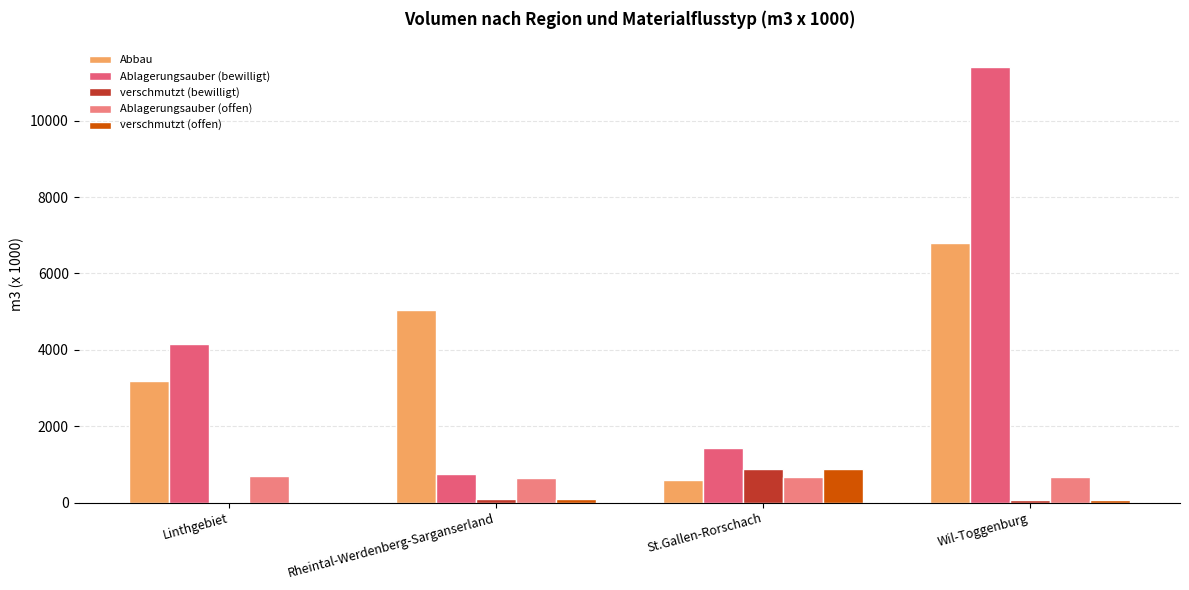

What is the maximum value shown in the chart?

11404